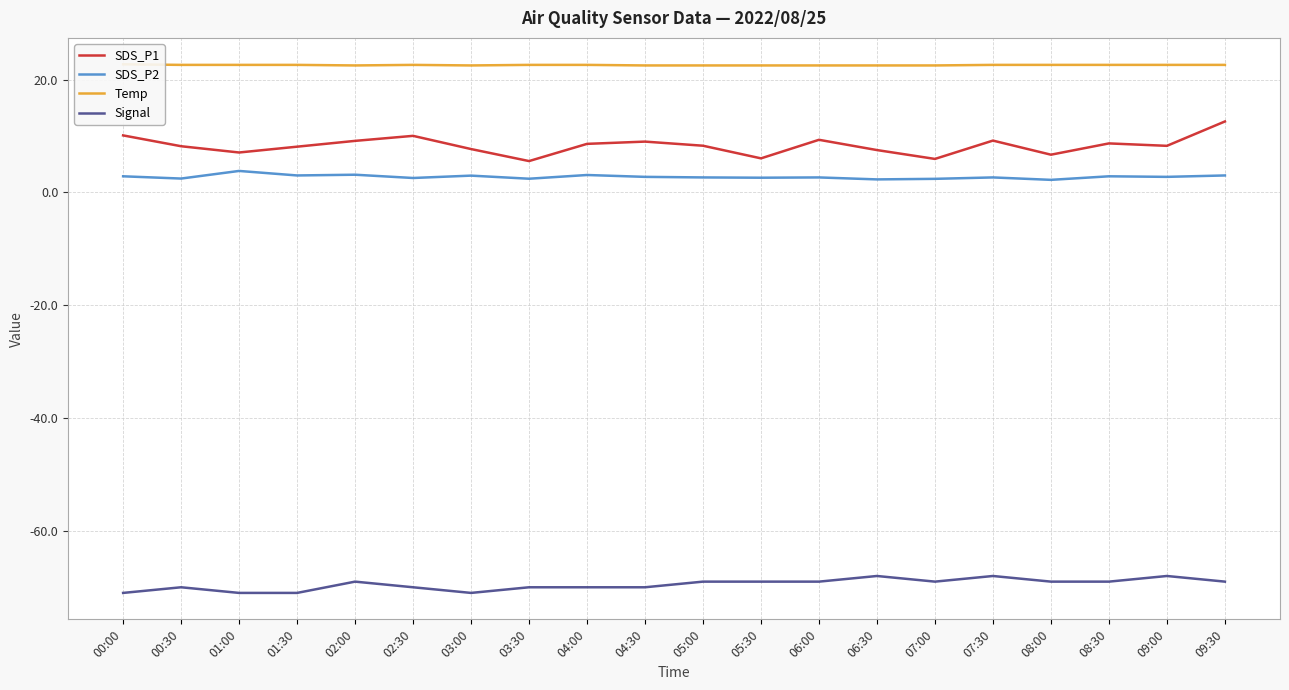

In SDS_P2, how many points are lower than both neighbors (excluding endpoints)?

8